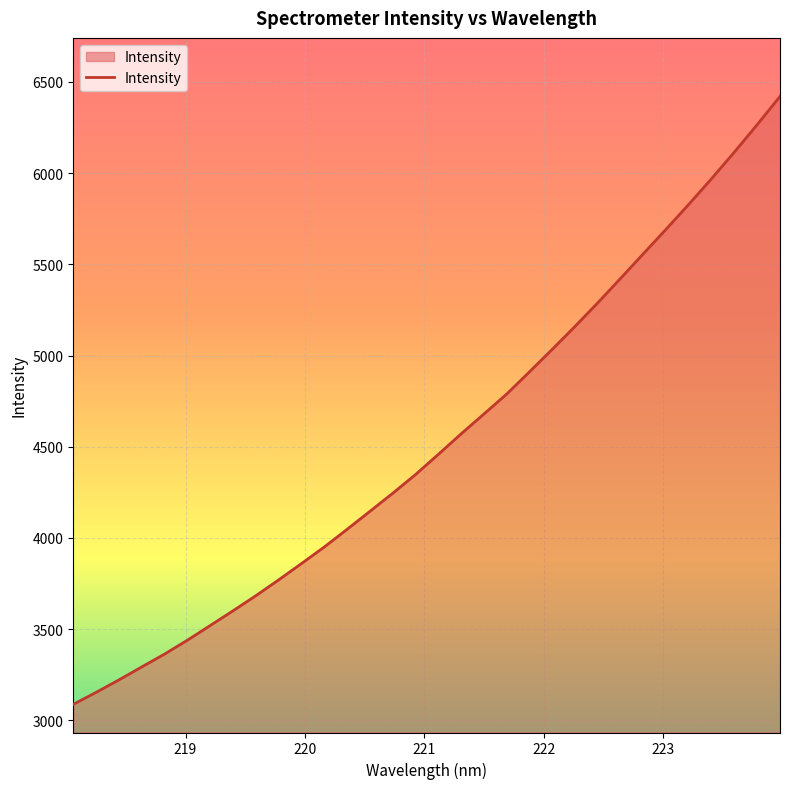

What is the difference between the maximum and minimum values?

3331.7